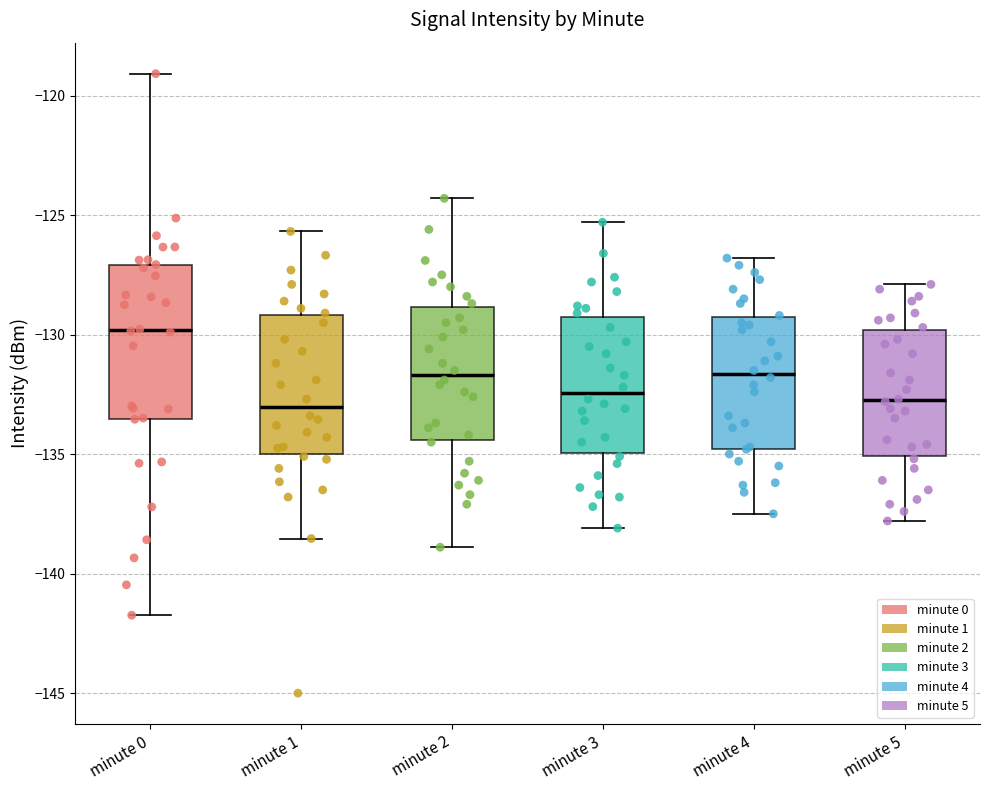

Reading left to right, transcribe this box plot: for each box, give where its median line is, the range the box spans, and where its two whiskers end, as read against the y-axis. The values are not printed on the chart, so give them approximately, as read against the axis.

minute 0: median -130.0, box -133.5 to -127.0, whiskers -141.5 to -119.0
minute 1: median -133.0, box -135.0 to -129.0, whiskers -138.5 to -125.5
minute 2: median -131.5, box -134.5 to -129.0, whiskers -139.0 to -124.5
minute 3: median -132.5, box -135.0 to -129.0, whiskers -138.0 to -125.5
minute 4: median -131.5, box -135.0 to -129.5, whiskers -137.5 to -127.0
minute 5: median -132.5, box -135.0 to -130.0, whiskers -138.0 to -128.0